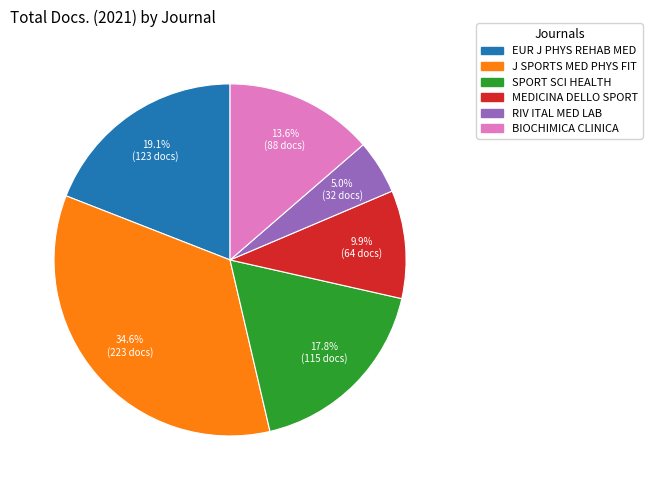

Is there a majority slice in this chart?

No